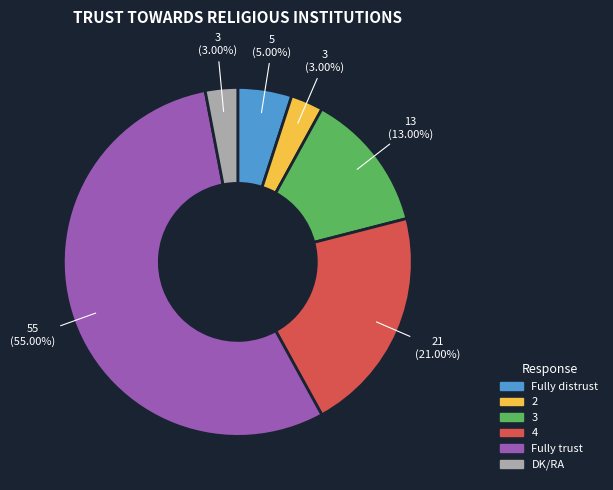

Which category has the biggest portion of the pie?

Fully trust